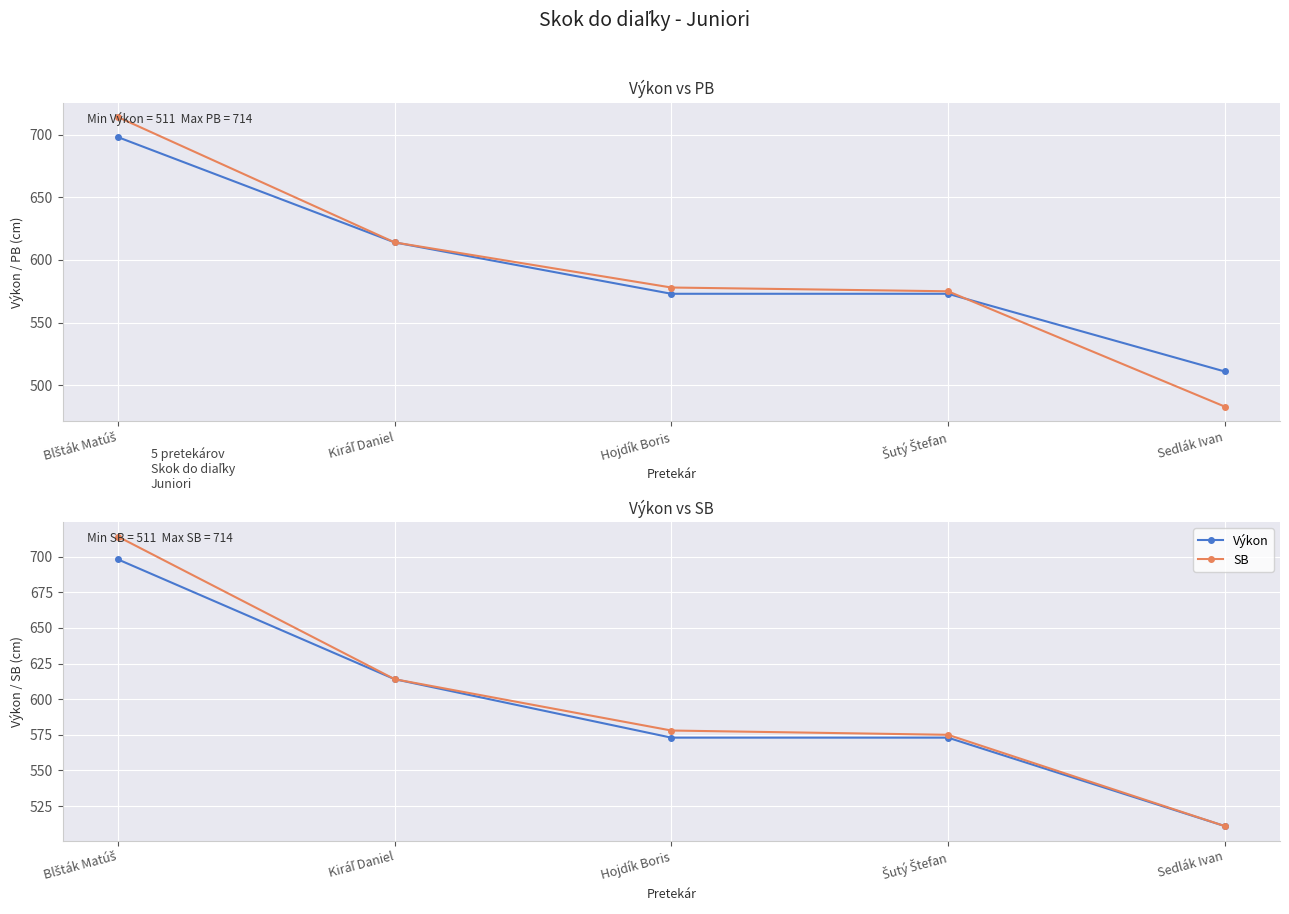

What value does the SB series have at Sedlák Ivan?

511